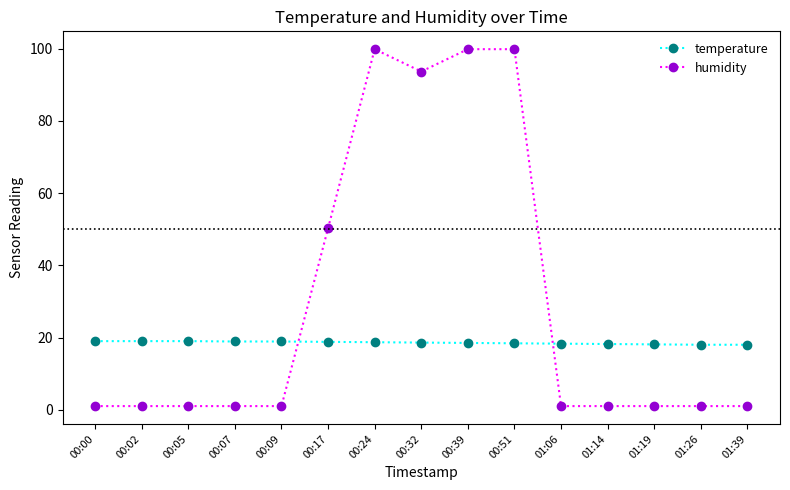

What is the difference between the highest and lowest values at 00:05?

18.0